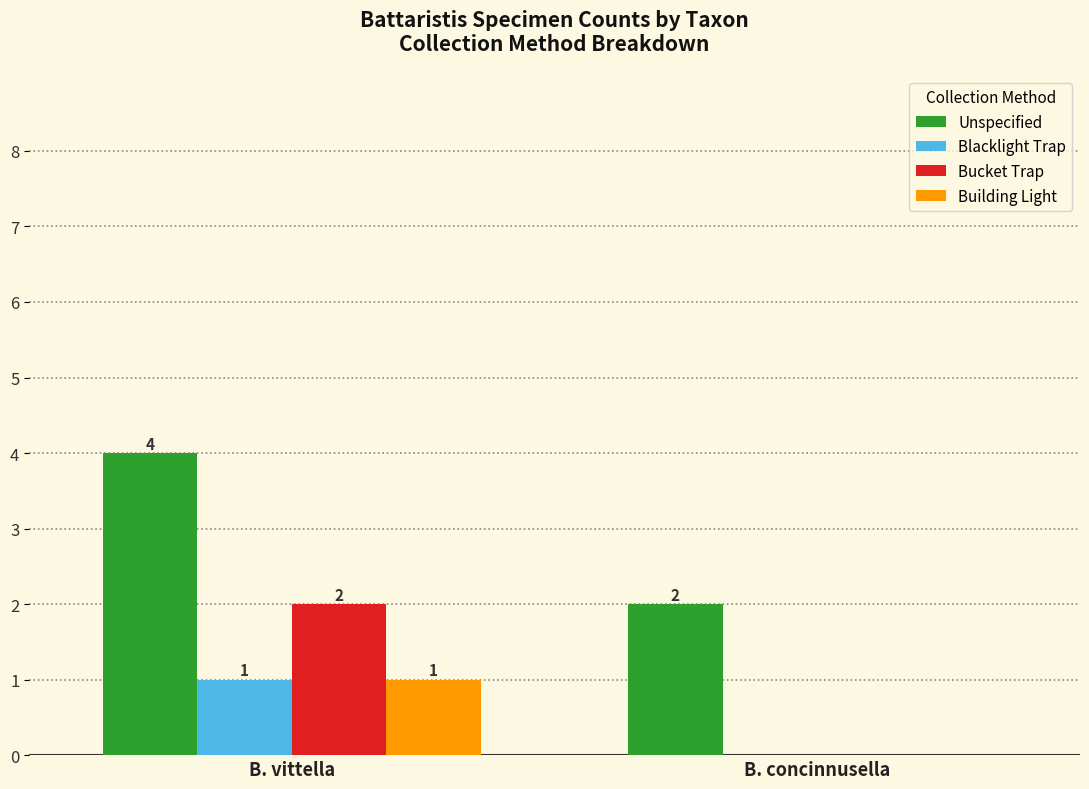

What is the sum of the Bucket Trap values at B. vittella and B. concinnusella?

2